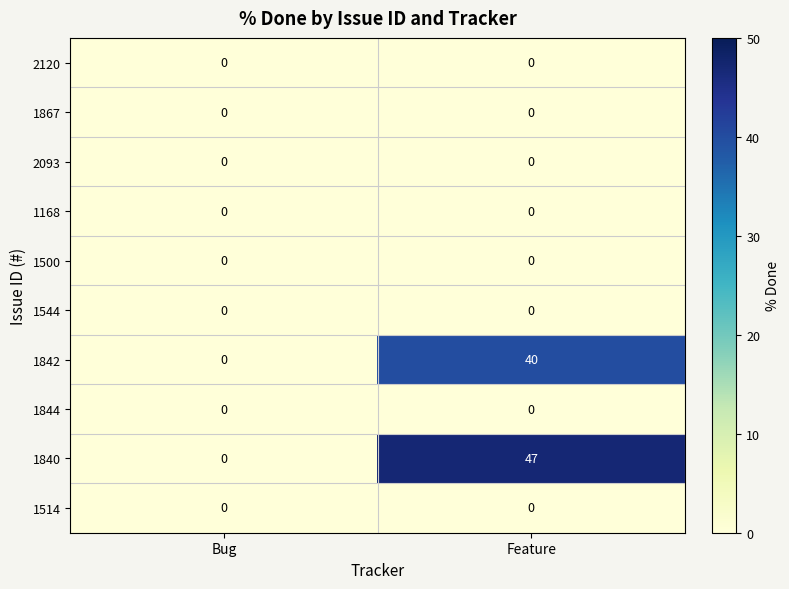

What is the maximum value shown in the chart?

47